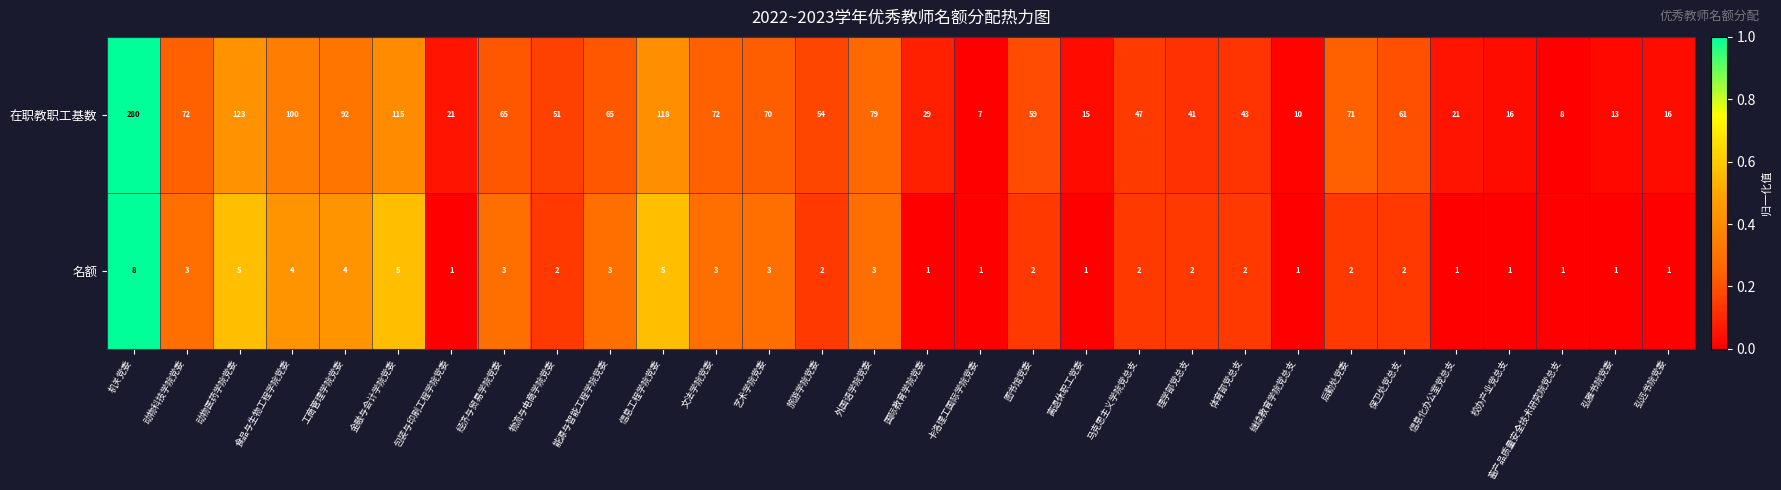

What is the spread (max minus min) of values at 机关党委?

272